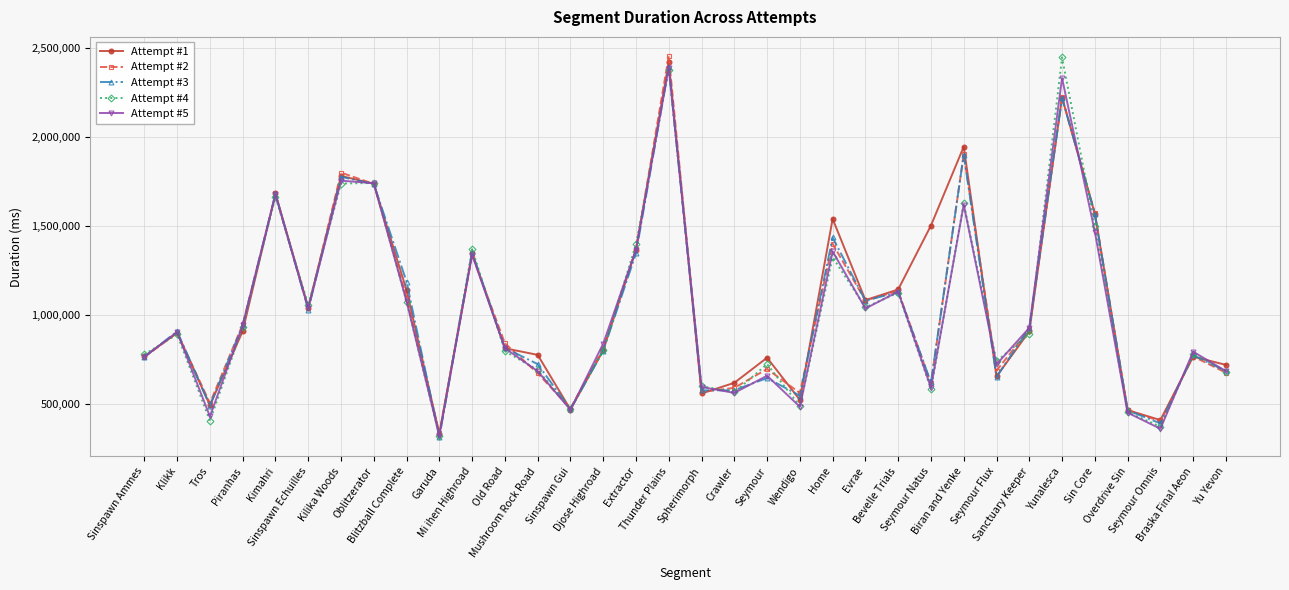

True or false: Attempt #4 has a value of 783475 at Braska Final Aeon.

True